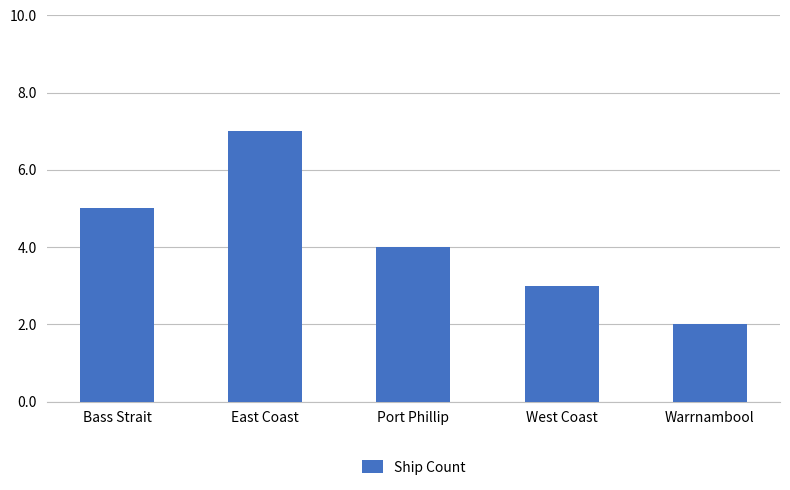

How many values are between 3 and 5?

3